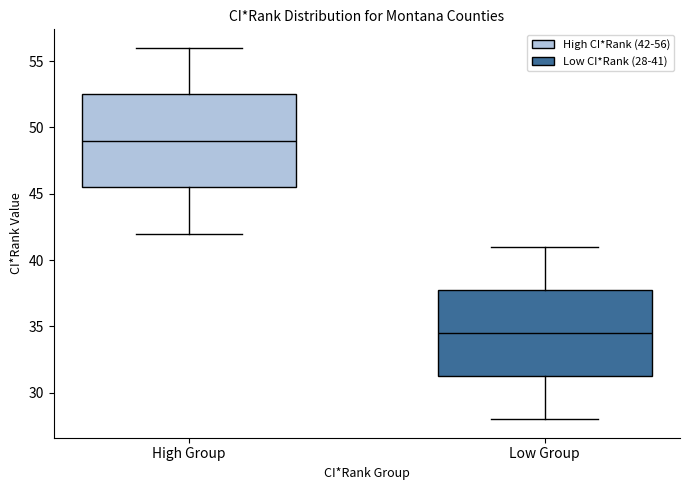

Reading left to right, read every box against the y-axis: the position of its median line, the range the box covers, and the ends of its whiskers. The values are not printed on the chart, so give them approximately, as read against the axis.

High Group: median 49.0, box 45.5 to 52.5, whiskers 42.0 to 56.0
Low Group: median 34.5, box 31.5 to 38.0, whiskers 28.0 to 41.0